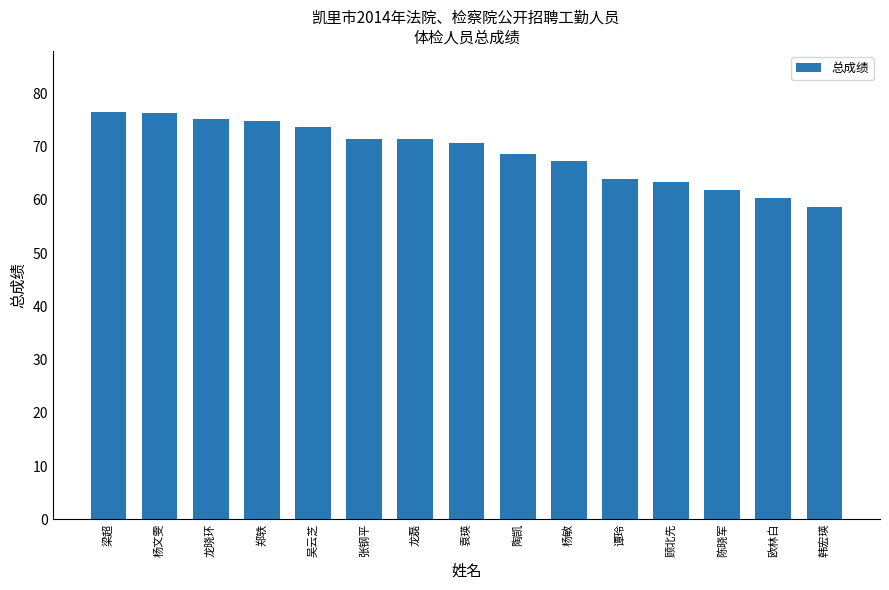

How many data points are above 70?

8